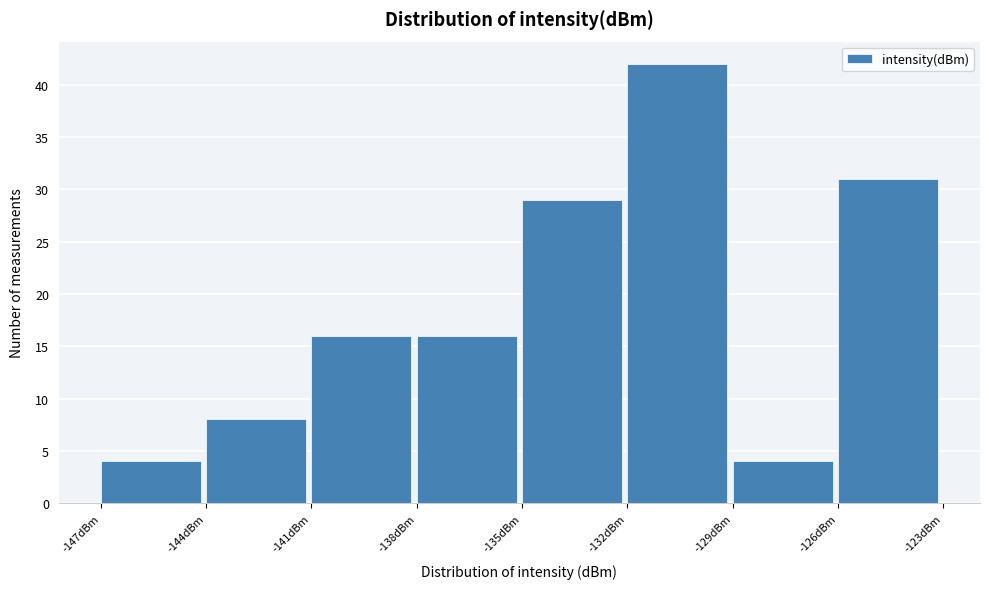

Reading left to right, list every bar in this chart as the range it spans on the x-axis followed by its height. The values are not printed on the chart, so give them approximately, as read against the axis.

-147 to -144: 4
-144 to -141: 8
-141 to -138: 16
-138 to -135: 16
-135 to -132: 29
-132 to -129: 42
-129 to -126: 4
-126 to -123: 31